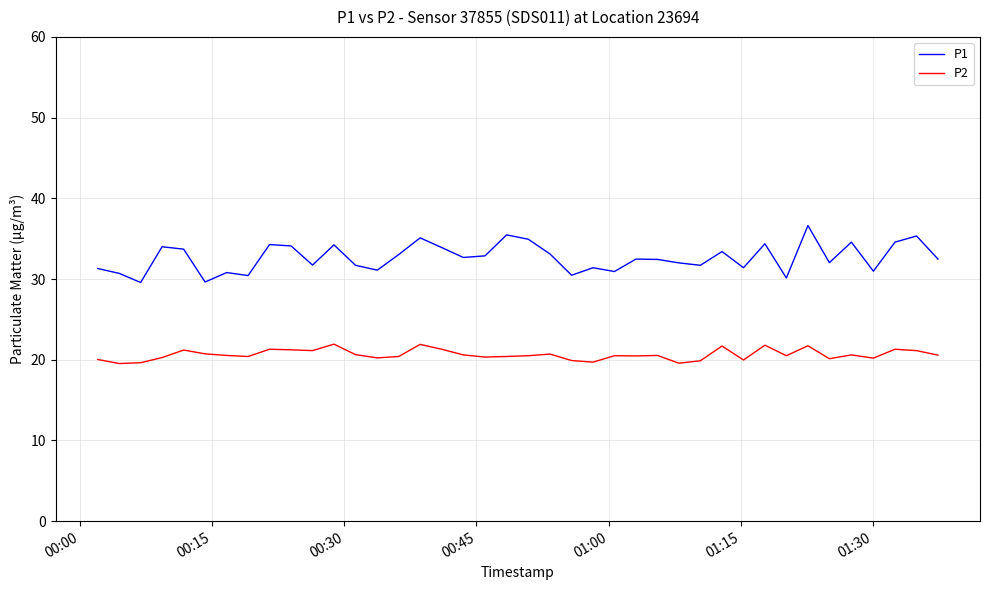

What is the difference between the maximum and minimum values in the P2 series?

2.4